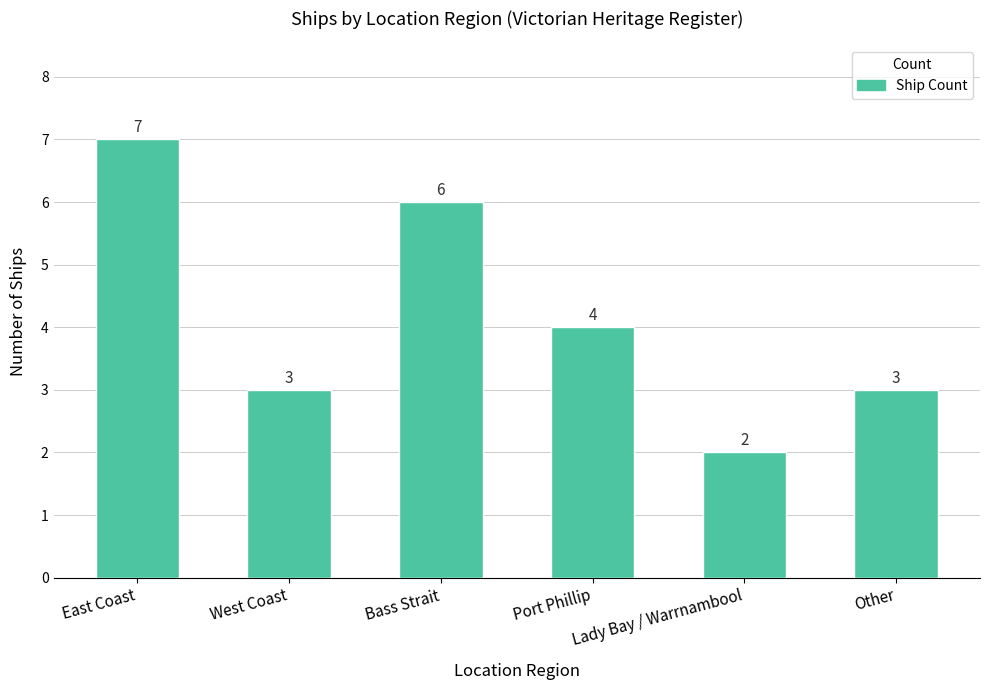

How many data points does each series have?

6